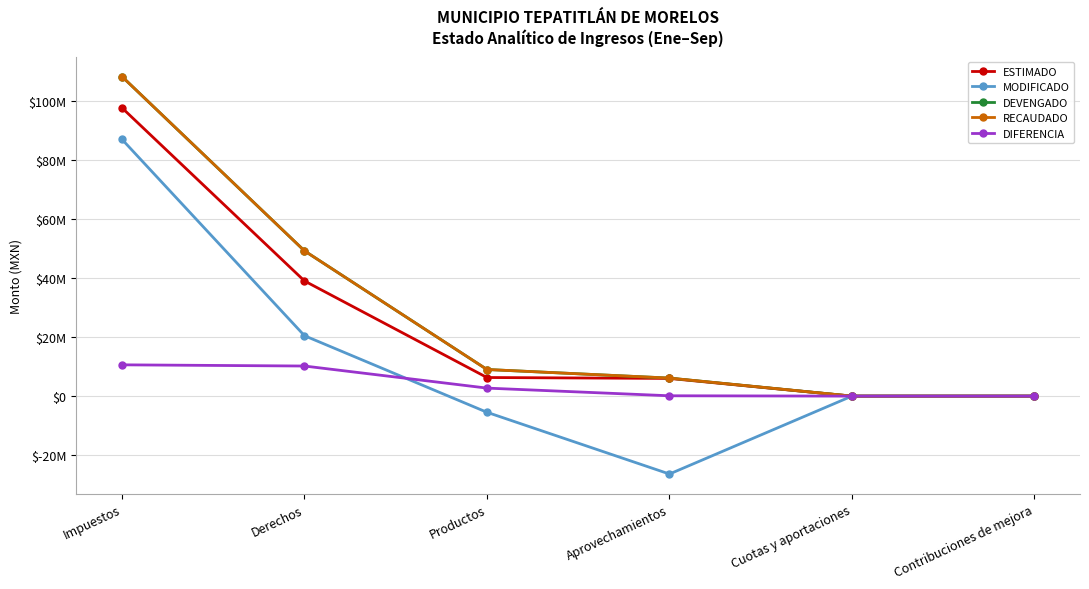

Reading right to left, transcribe all the data shown in this chart.

ESTIMADO: 0.0	0.0	6000000.0	6310000.0	39058000.0	97768000.0
MODIFICADO: 0.0	0.0	-26423069.2	-5482875.6	20488873.0	87073815.0
DEVENGADO: 0.0	0.0	6115225.0	9027701.2	49264501.5	108379786.9
RECAUDADO: 0.0	0.0	6115225.0	9027701.2	49264501.5	108379796.9
DIFERENCIA: 0.0	0.0	115225.0	2717701.1	10206501.5	10611796.9